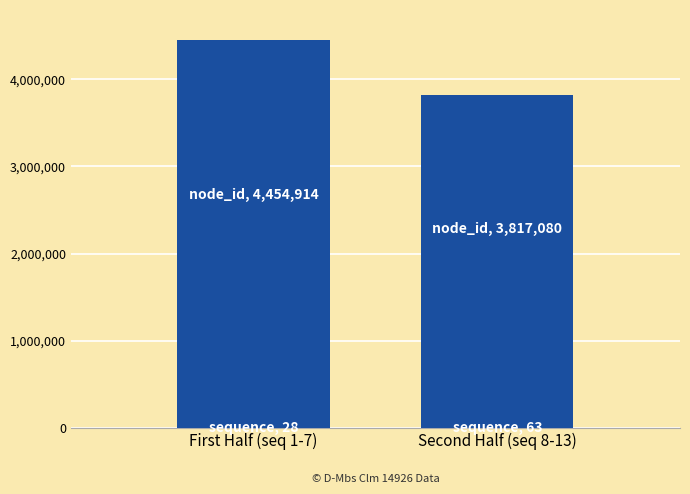

At which category is the sum across all series the highest?

First Half (seq 1-7)